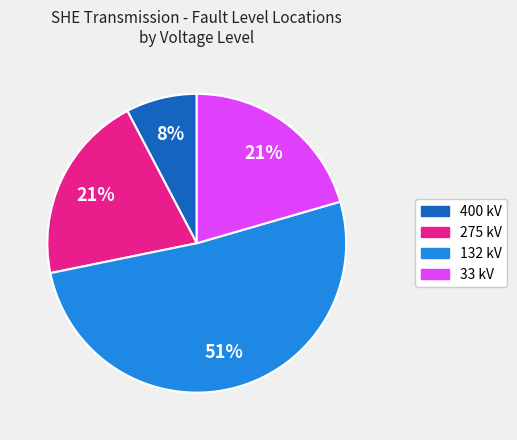

To the nearest percent, what portion does 33 represent?

21%